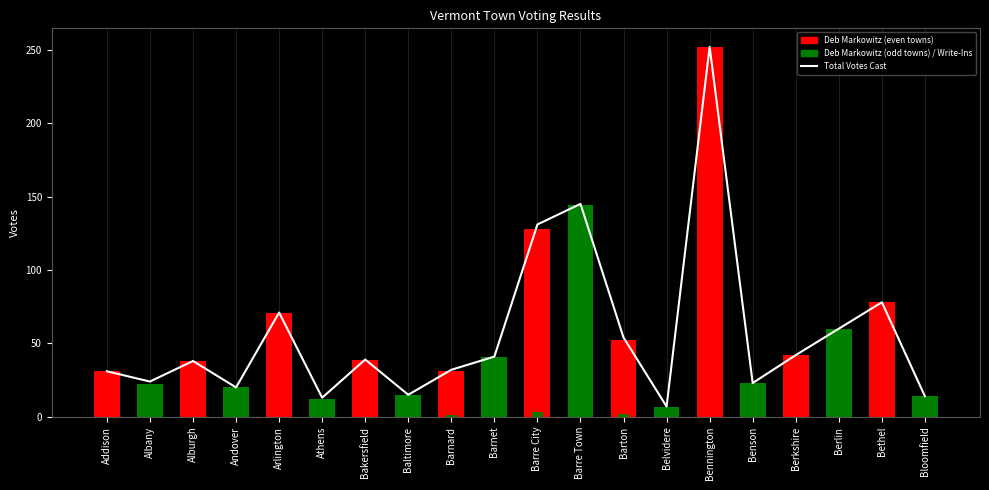

The Deb Markowitz series shows 128 at Barre City. True or false?

True